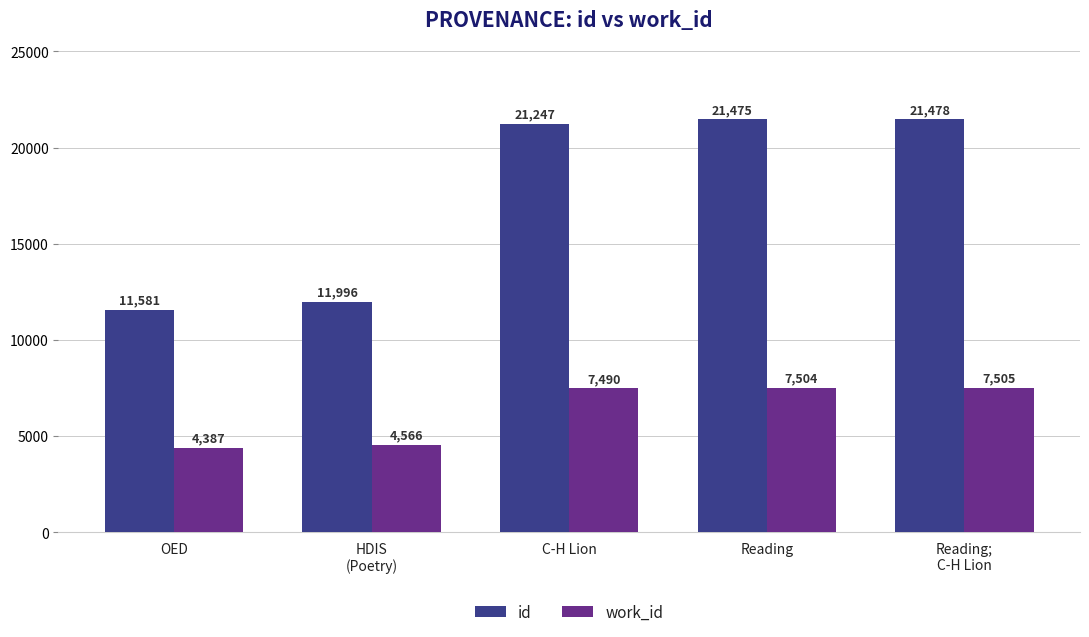

What is the difference between the maximum and second lowest values in the id series?

9482